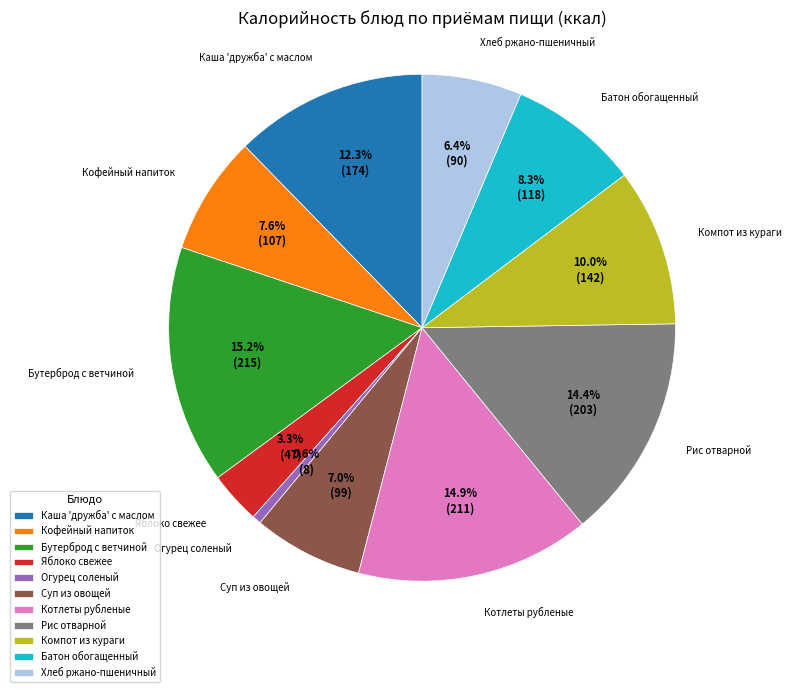

Is it true that Каша 'дружба' с маслом is 23% of the pie?

False